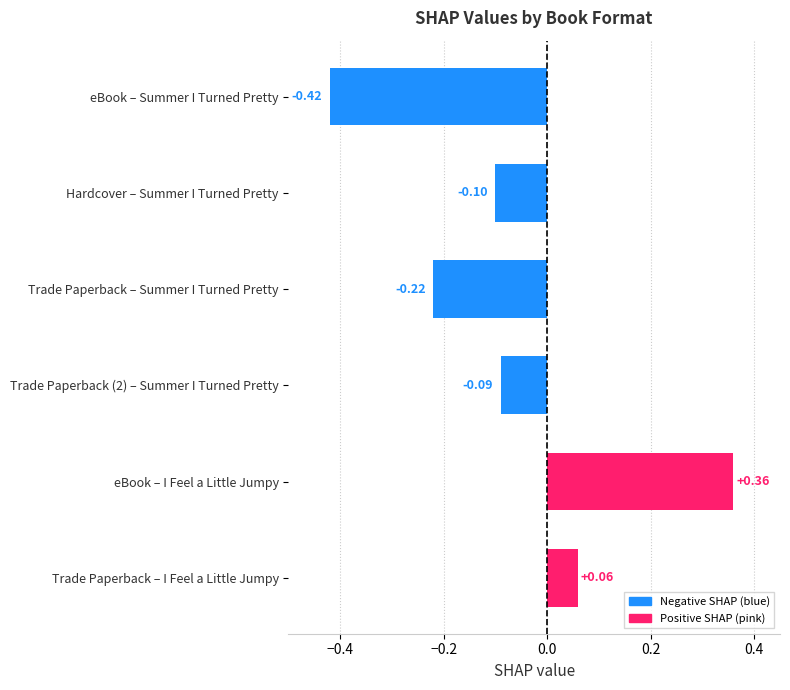

What is the difference between the maximum and minimum values?

0.8